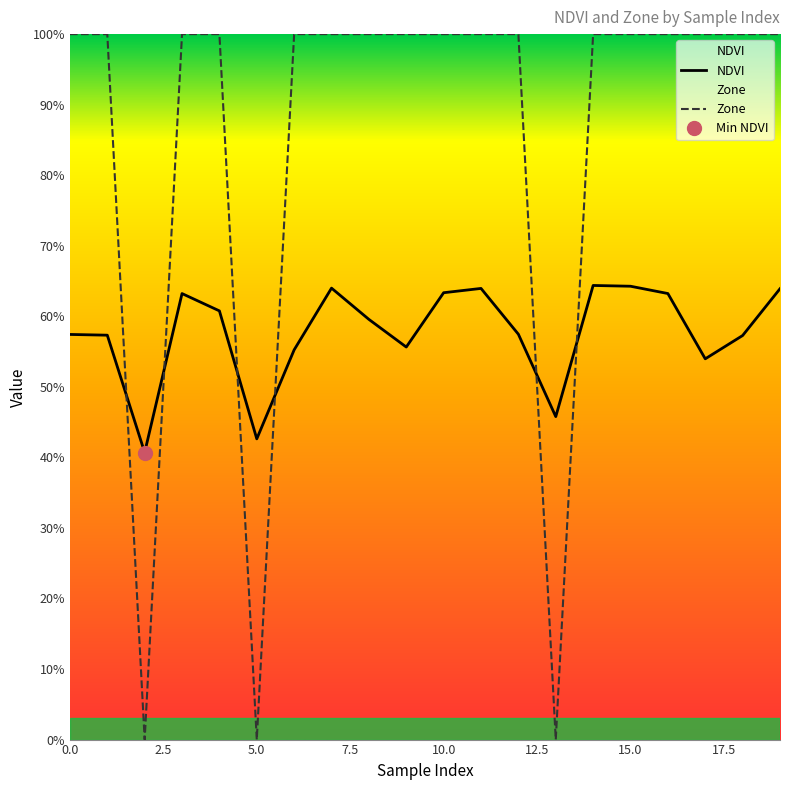

Which series changed the most between 11 and 12?

NDVI